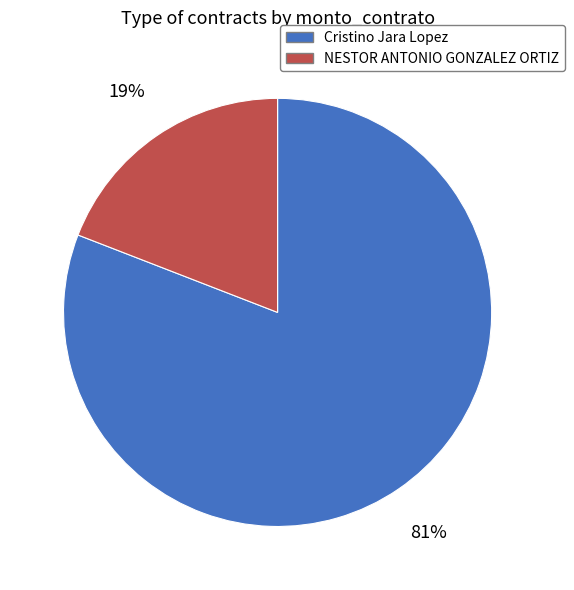

What is the largest slice in the pie chart?

Cristino Jara Lopez